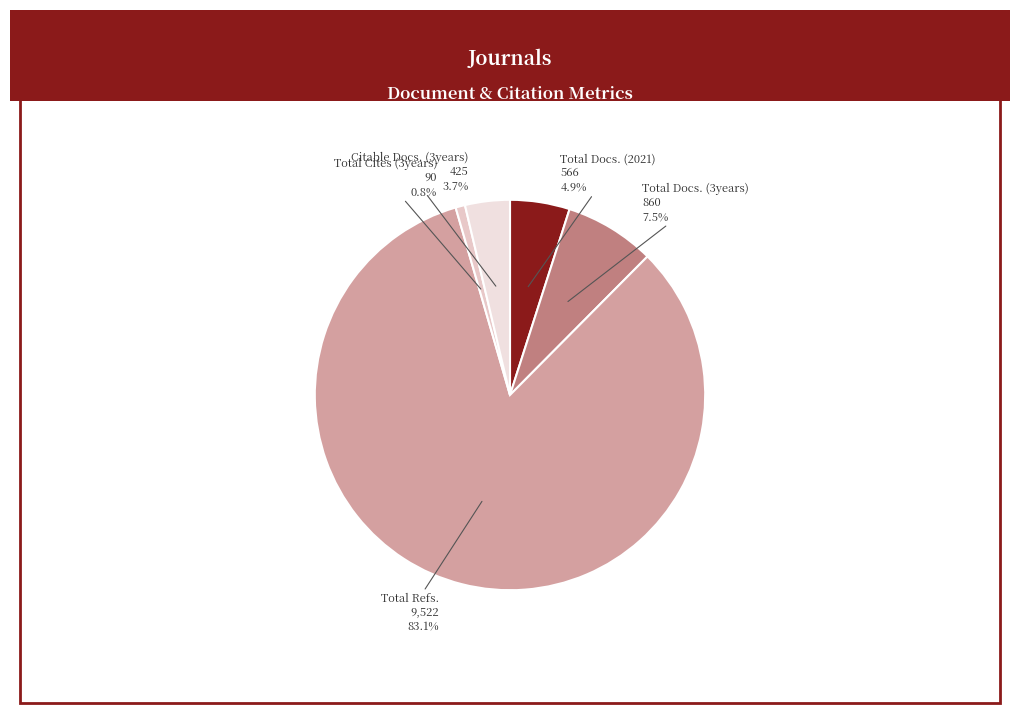

Which slice represents more than half of the pie?

Total Refs.